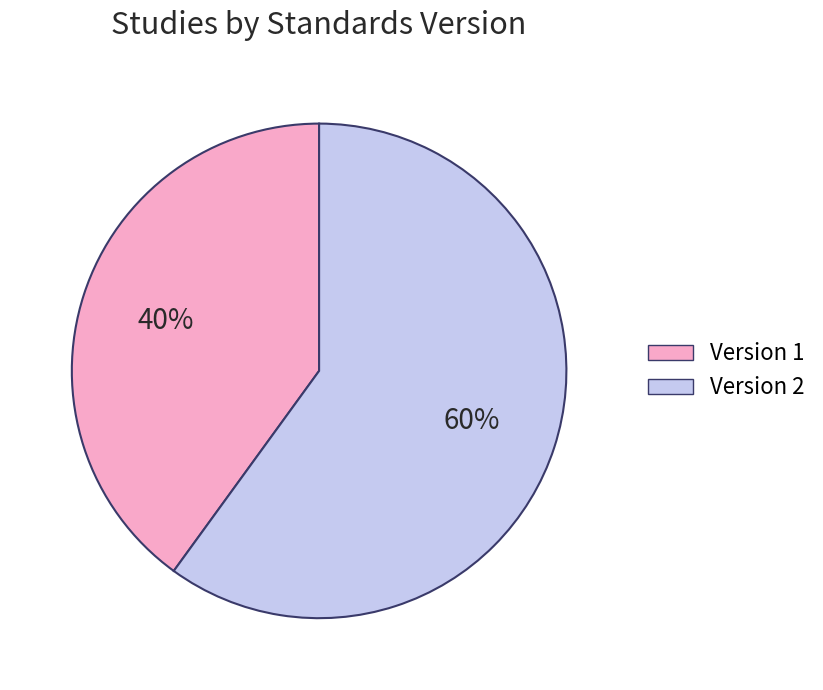

To the nearest percent, what is the average slice percentage?

50%